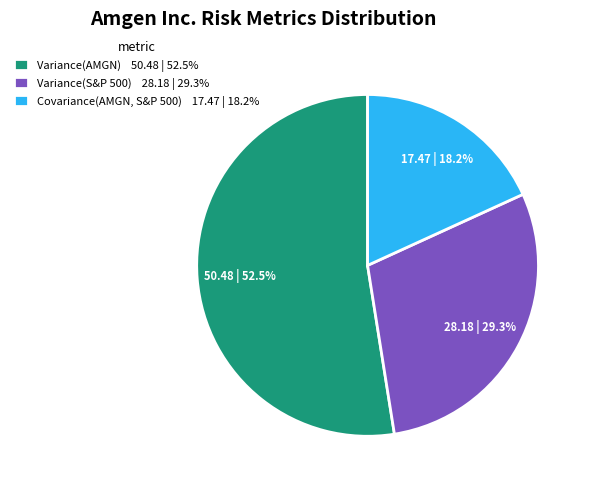

How much of the chart is everything except Variance(S&P 500)?

70.7%